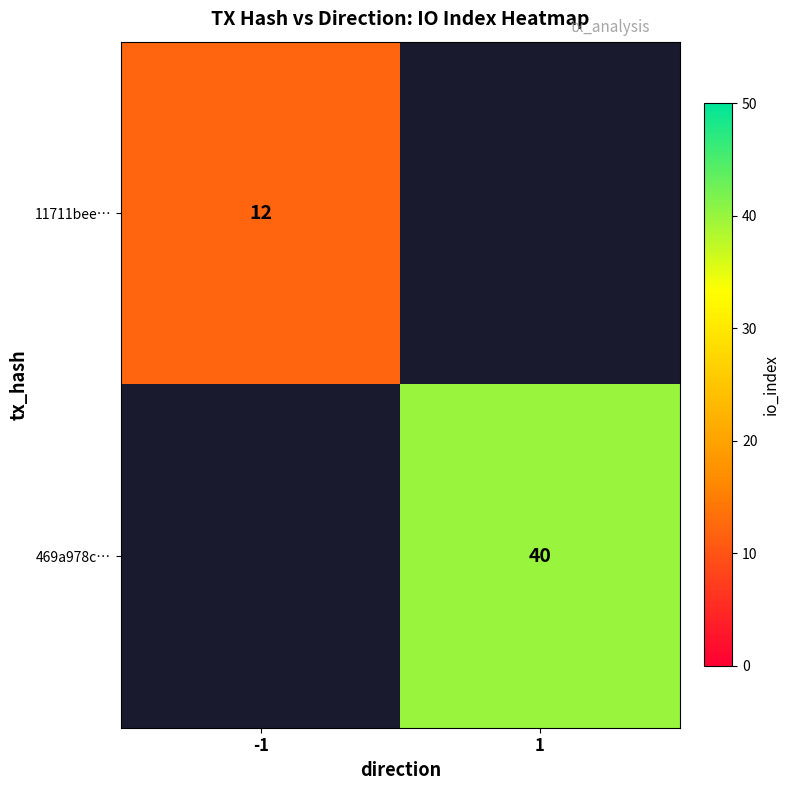

Is the value of 11711bee… at -1 greater than the value of 469a978c… at 1?

No